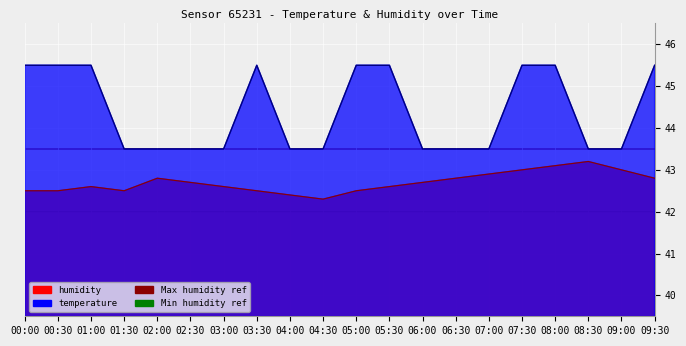

What is the minimum value for humidity?

42.3